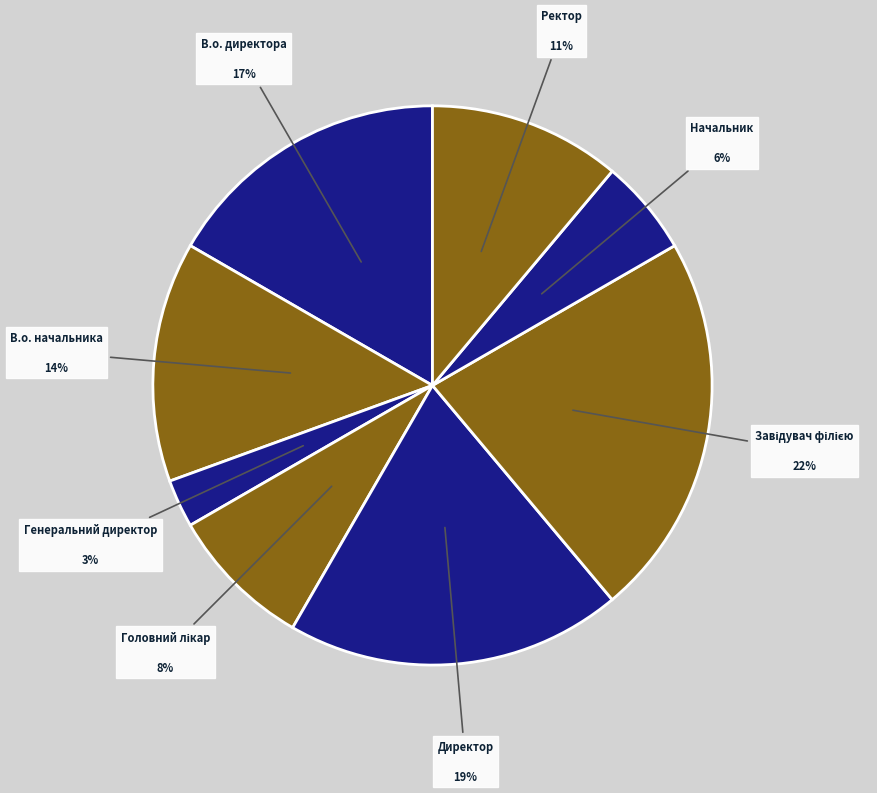

True or false: Директор accounts for 26% of the total.

False